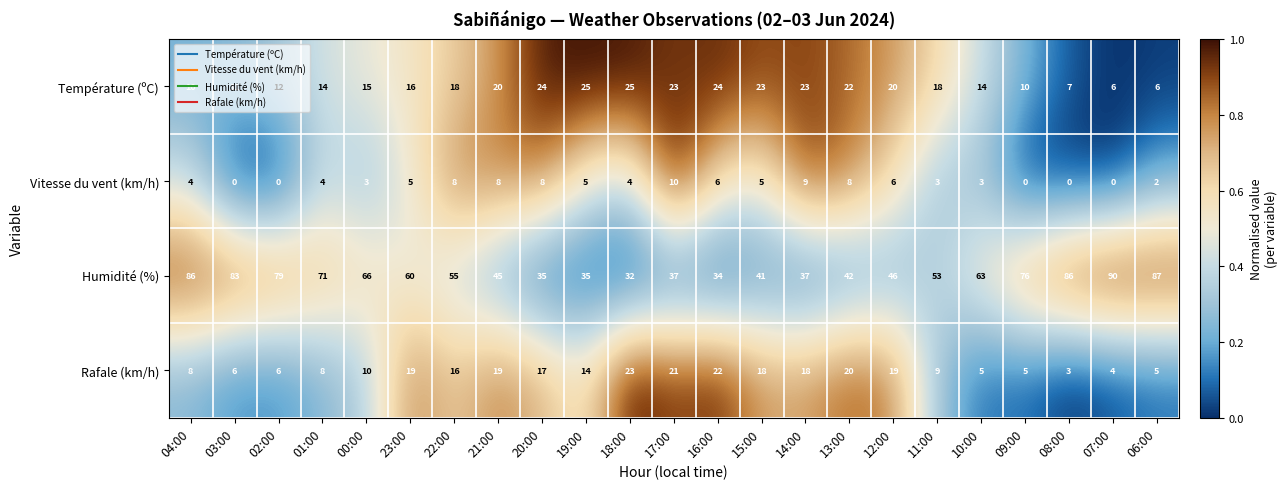

Is it true that Rafale (km/h) equals 21 at 17:00?

True